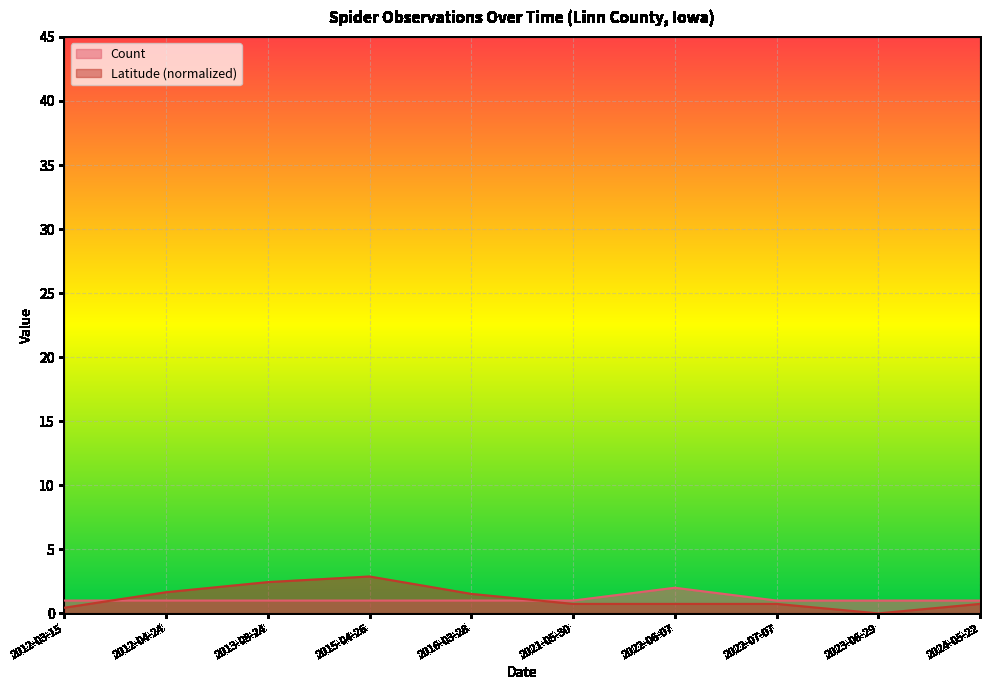

What is the sum of the Latitude values at 2016-03-28 and 2022-07-07?

2.3